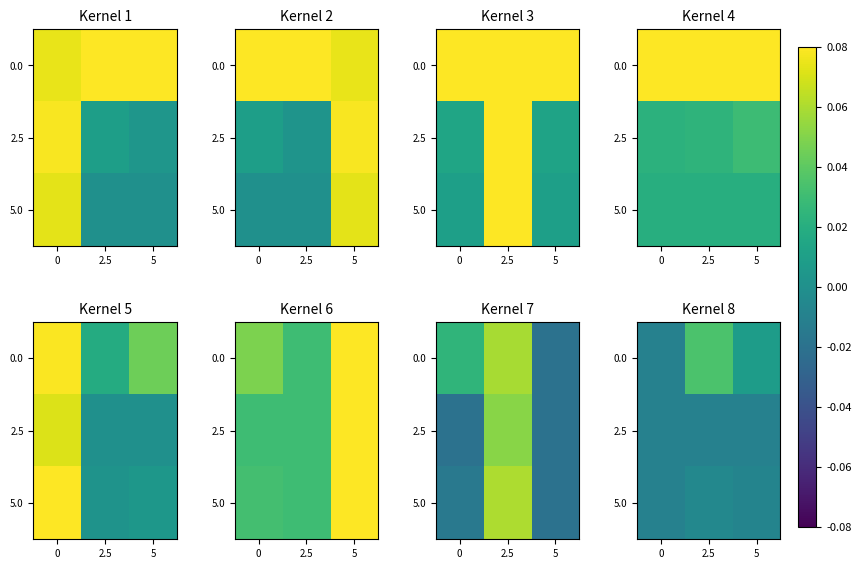

How many categories are shown in the chart?

3